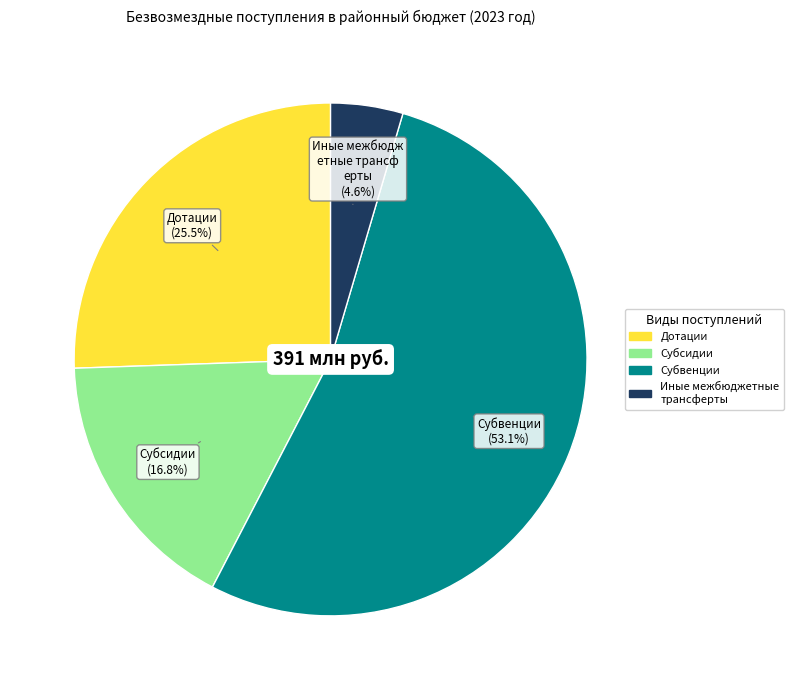

How many segments does this pie chart have?

4